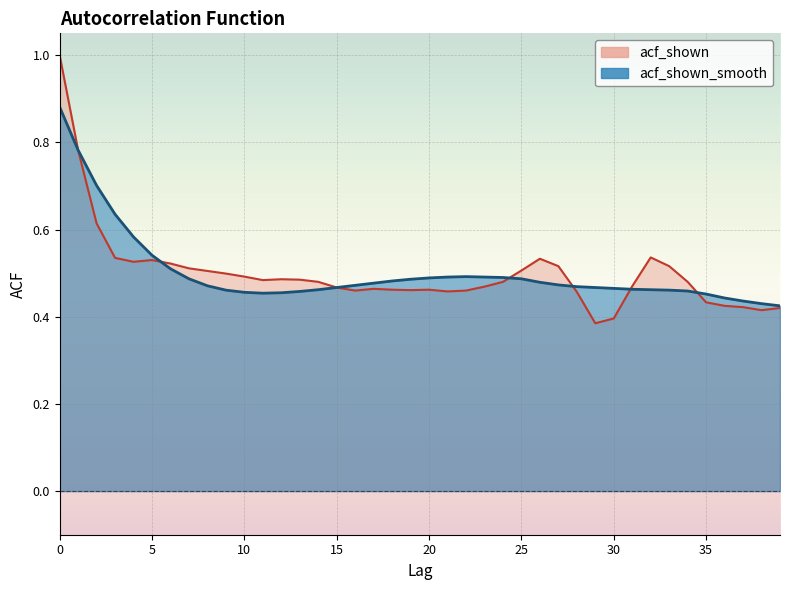

What is the value of the acf_shown_smooth point at the 31st from the left?

0.5